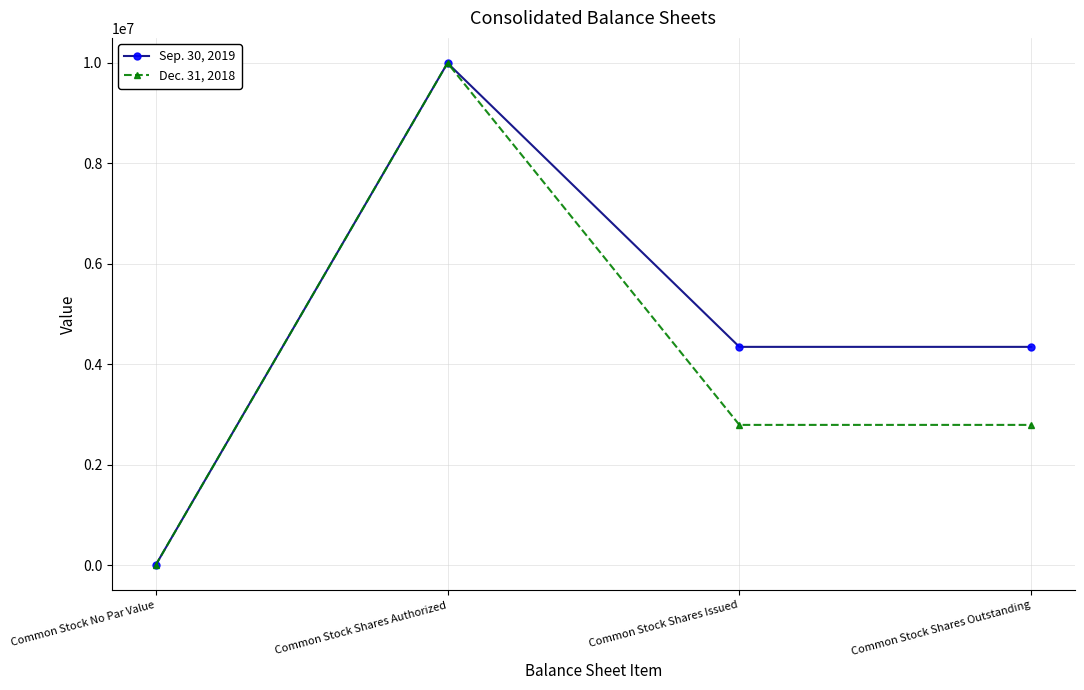

What position from the right is Common Stock No Par Value?

4